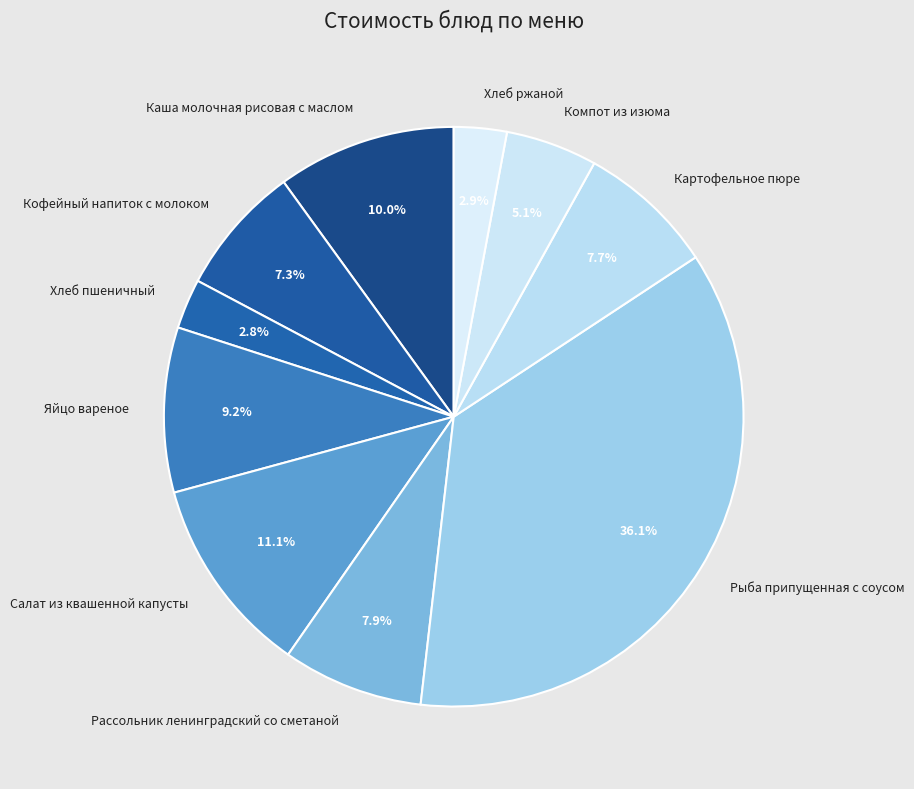

To the nearest percent, what is the average slice percentage?

10%